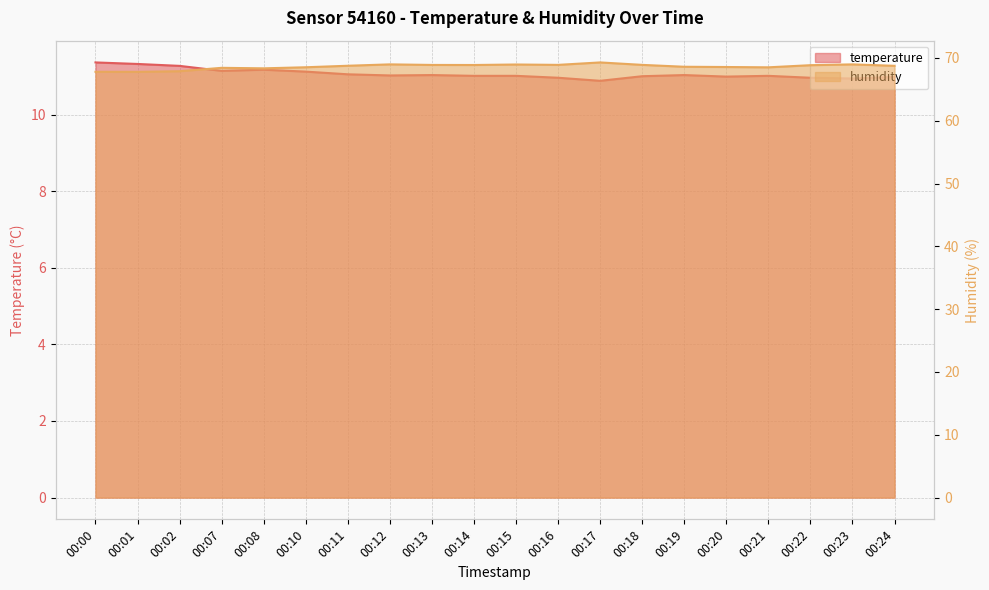

How many data points in humidity are less than 68?

3